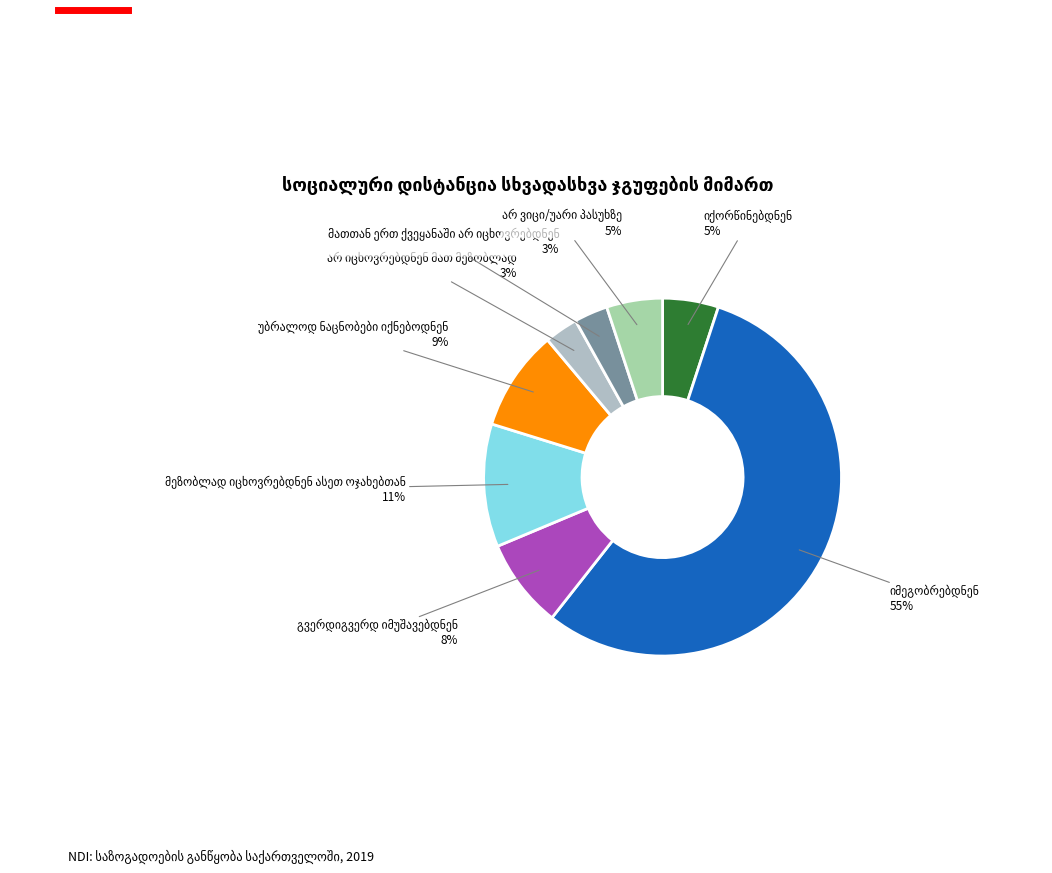

Is it true that მათთან ერთ ქვეყანაში არ იცხოვრებდნენ is 1% of the pie?

False